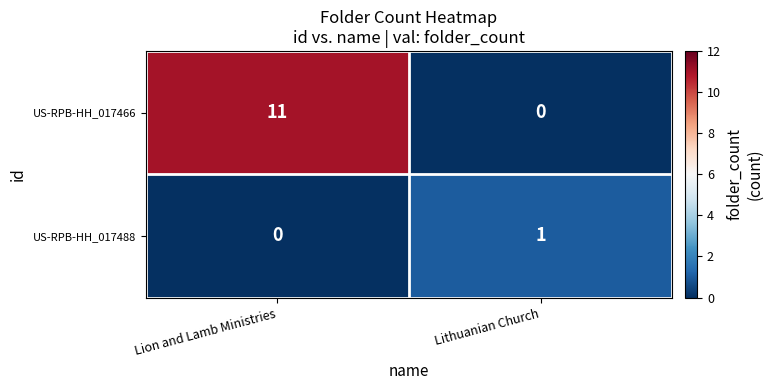

Reading right to left, transcribe all the data shown in this chart.

US-RPB-HH_017466: 0	11
US-RPB-HH_017488: 1	0